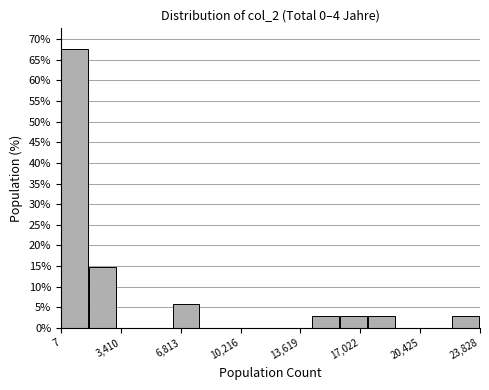

Around what value on the x-axis is the tallest bar? Give the approximate position of its centre, as read against the axis.

1000